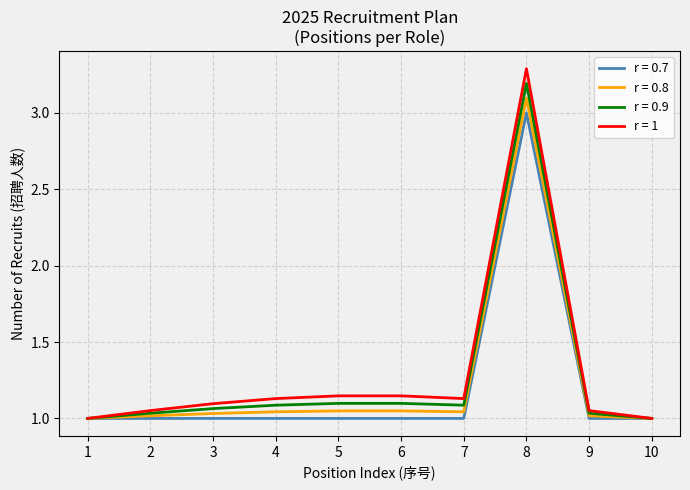

What is the total value across all series at 1?

4.0